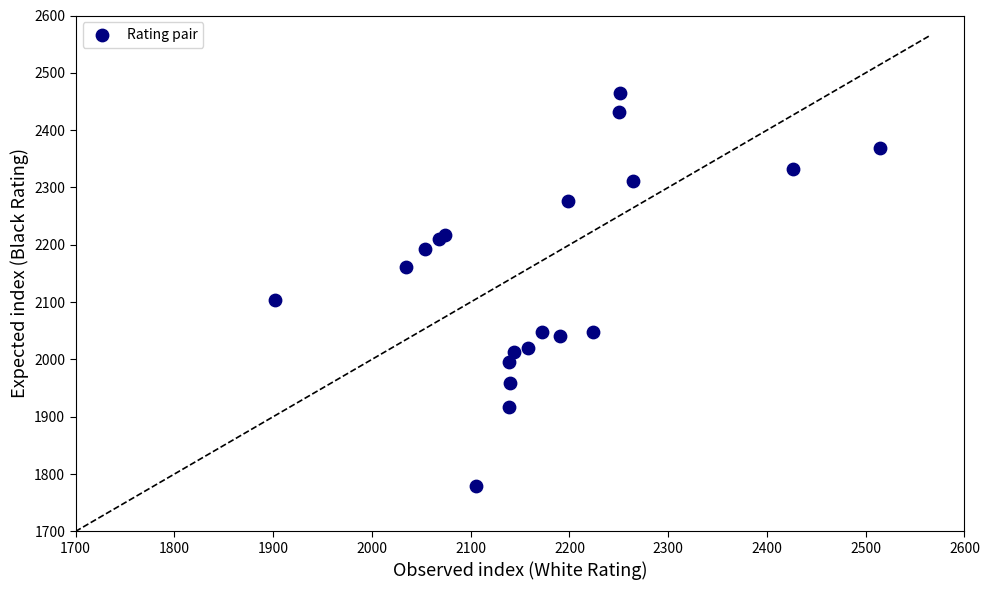

What Y value in the scatter plot is closest to 2121?

2104